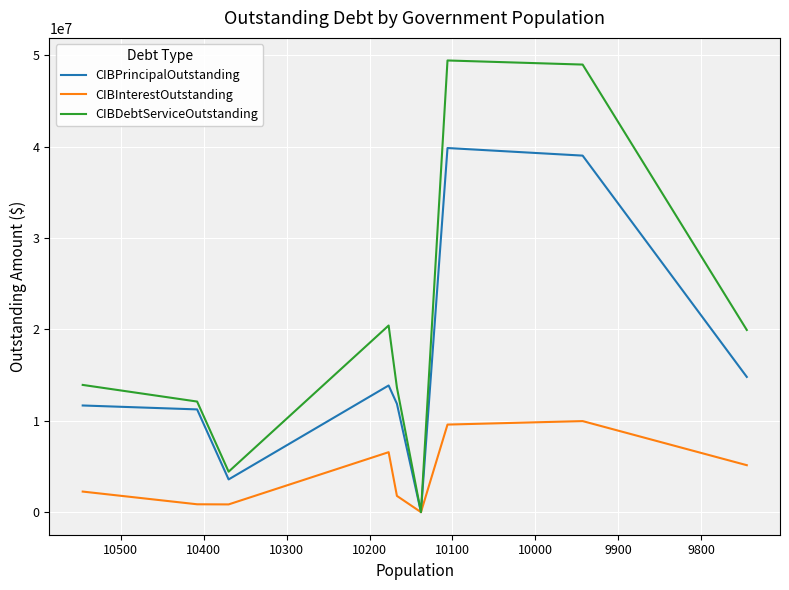

How many lines are shown in the chart?

3